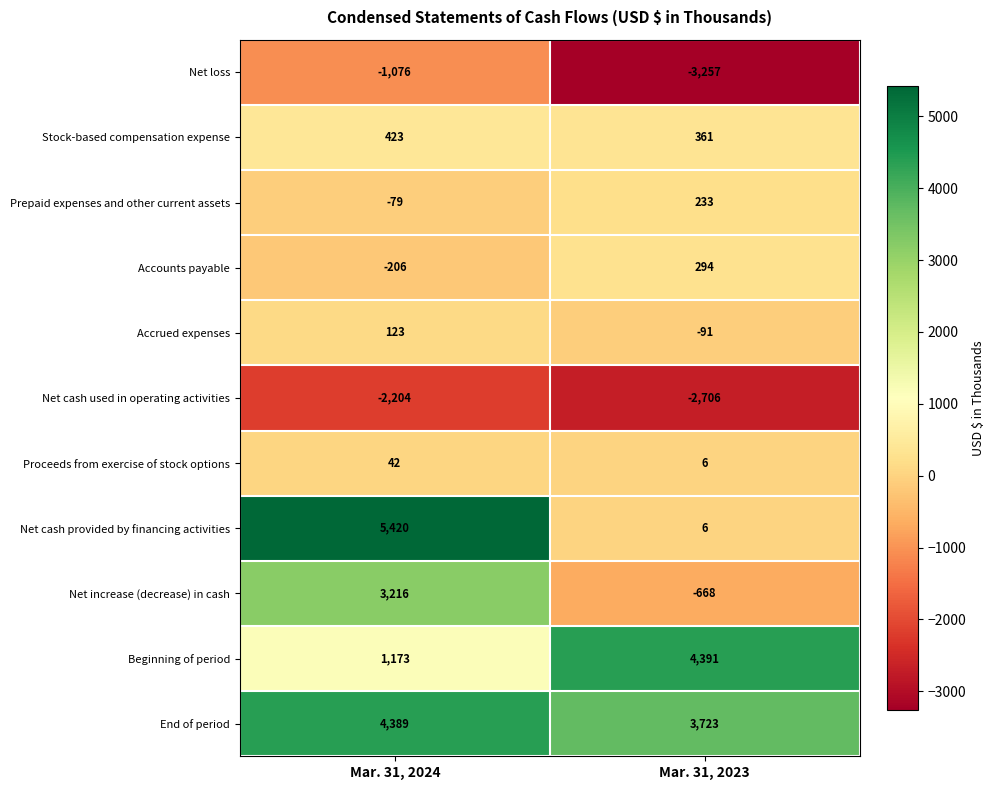

At which label is Accounts payable closest to 44?

Mar. 31, 2024